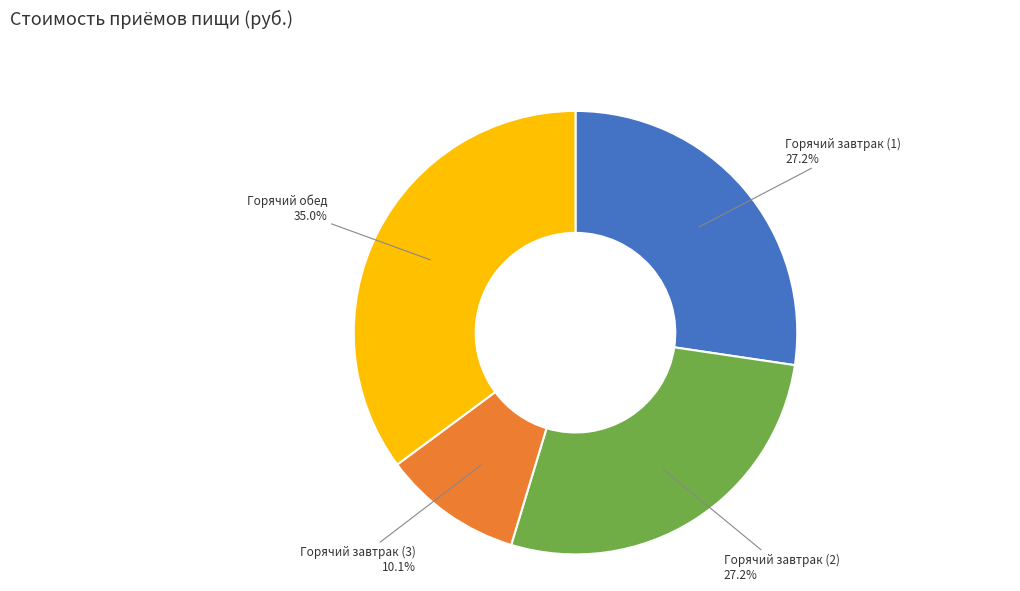

Is it true that Горячий завтрак (1) is 40% of the pie?

False